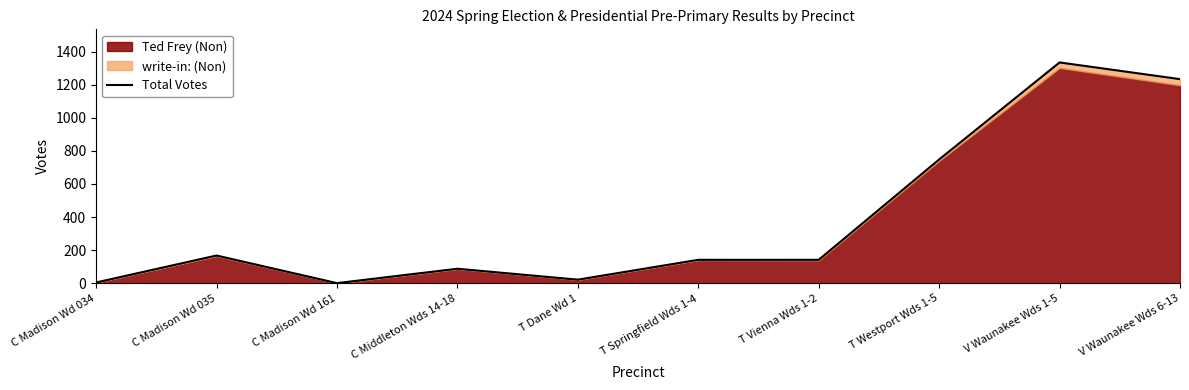

What is the change in value from C Madison Wd 034 to C Madison Wd 161?

-4